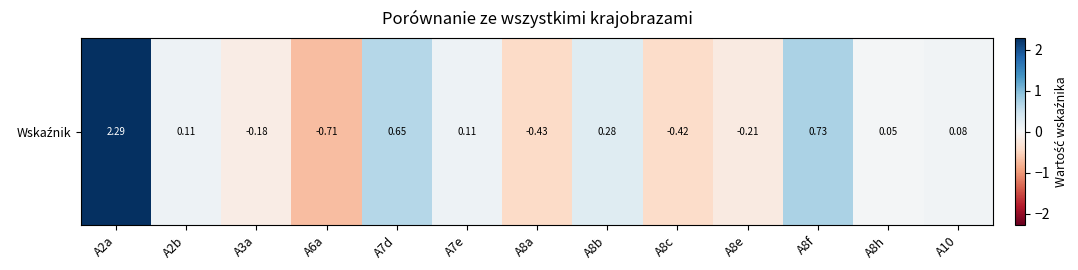

What is the difference between the second highest and minimum values?

1.4